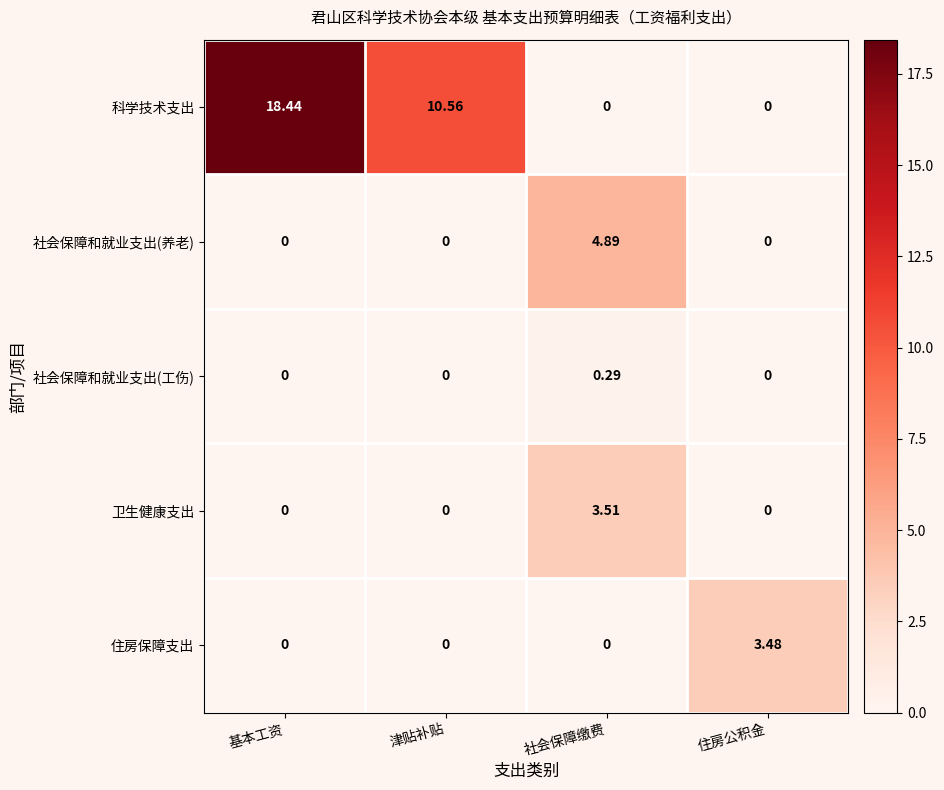

List the series in order of their peak value, lowest first.

社会保障和就业支出(工伤), 住房保障支出, 卫生健康支出, 社会保障和就业支出(养老), 科学技术支出